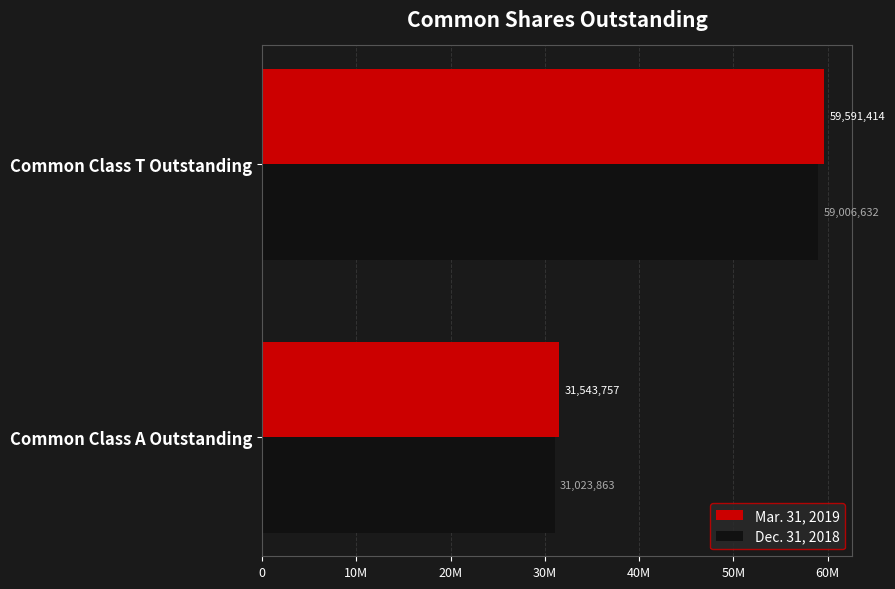

List the series in order of their peak value, highest first.

Mar. 31, 2019, Dec. 31, 2018